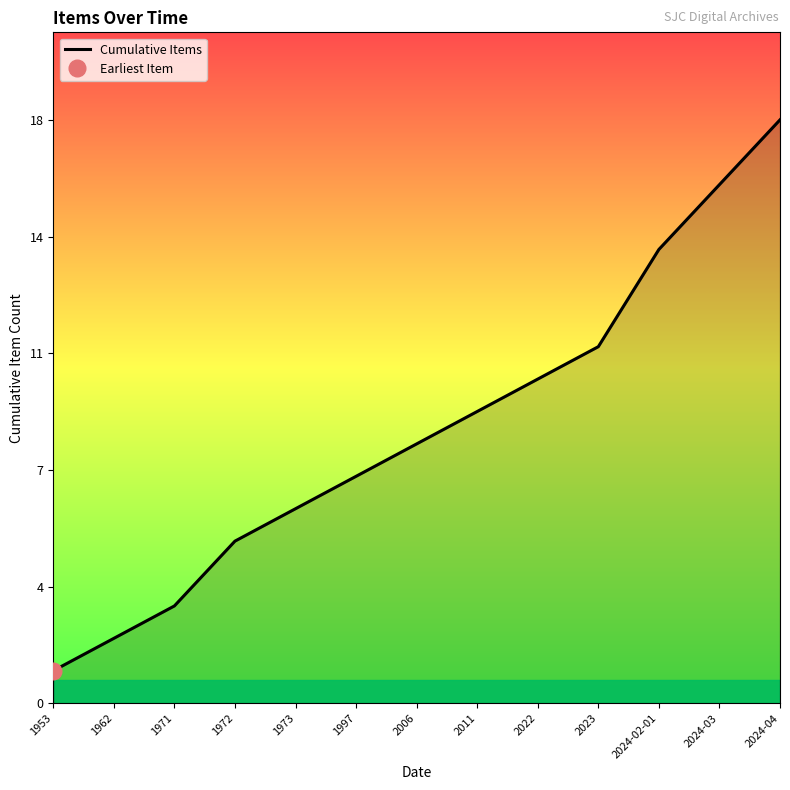

Rank the categories by value from lowest to highest.

1953, 1962, 1971, 1972, 1973, 1997, 2006, 2011, 2022, 2023, 2024-02-01, 2024-03, 2024-04